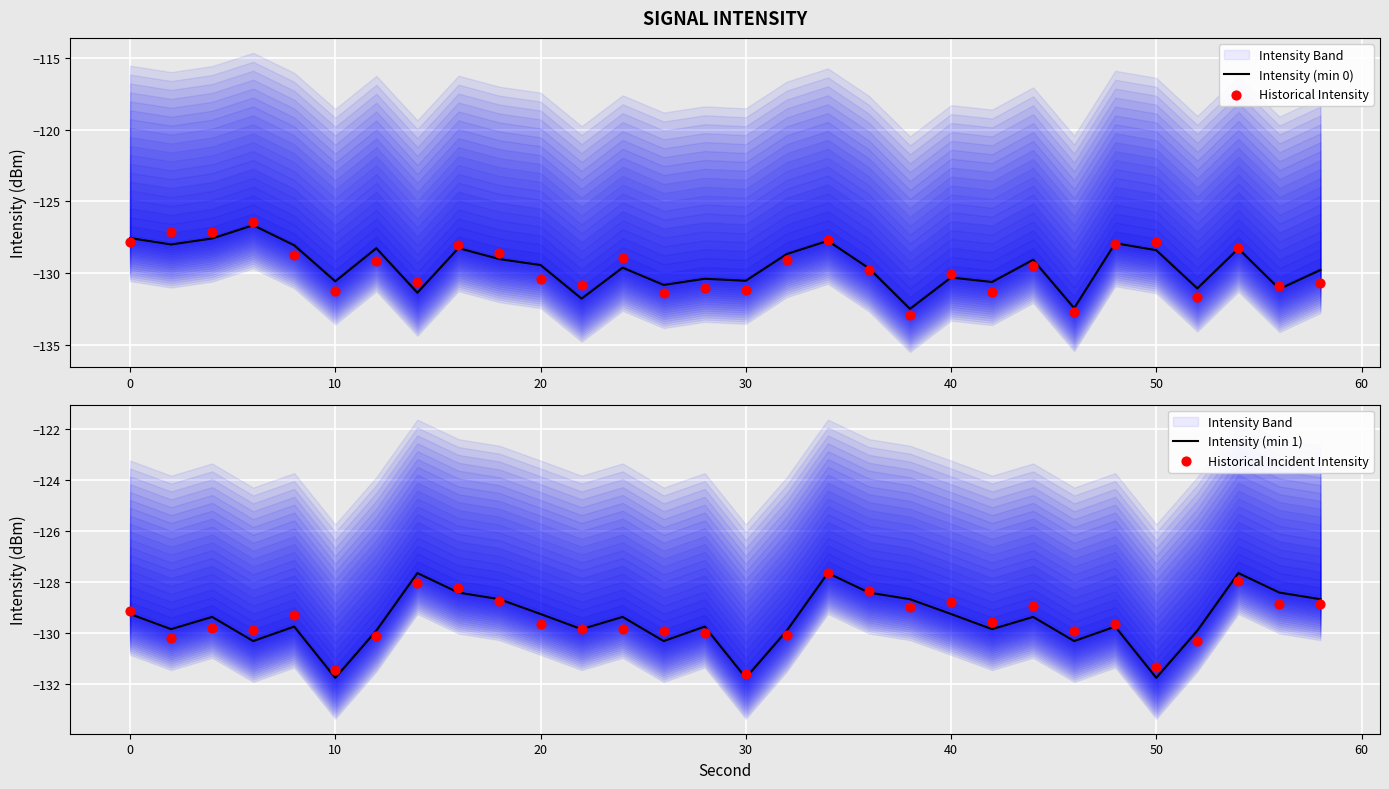

Which series has the largest total across all categories?

Intensity (min 1)